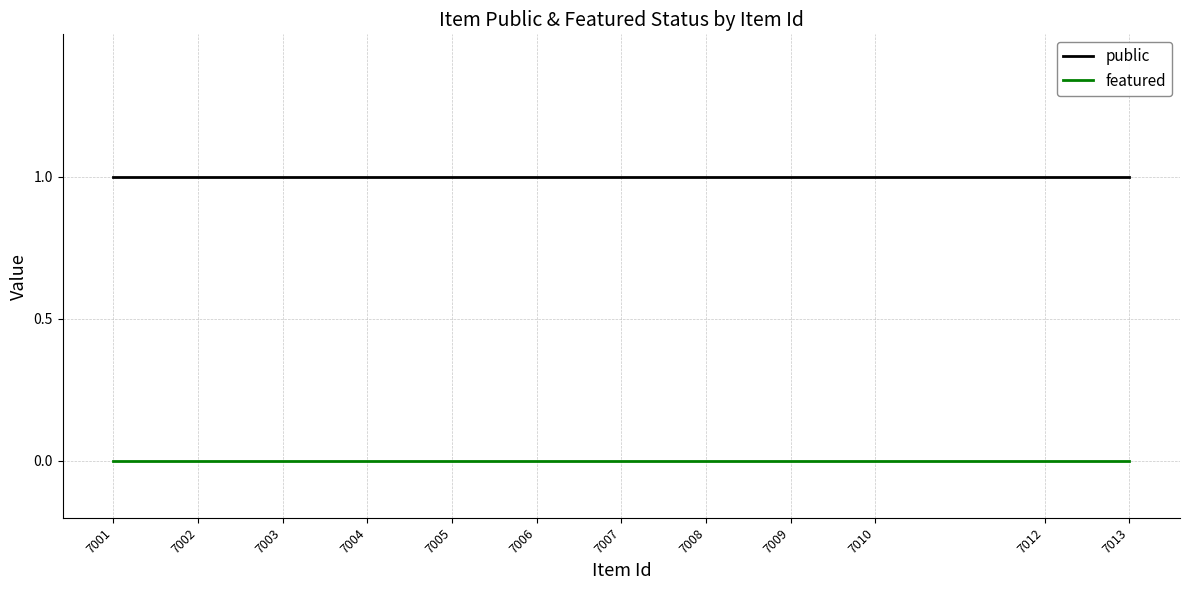

Is the value of featured at 7004 greater than the value of public at 7012?

No